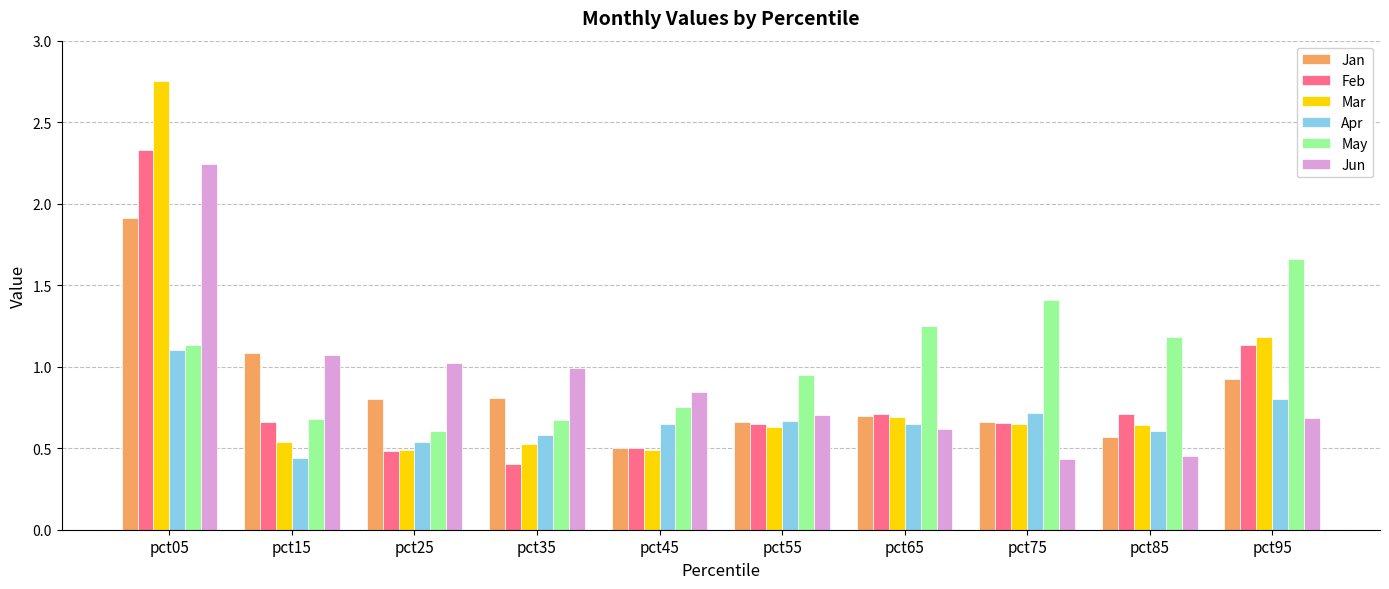

The value of Mar at pct55 is 0.9. True or false?

False